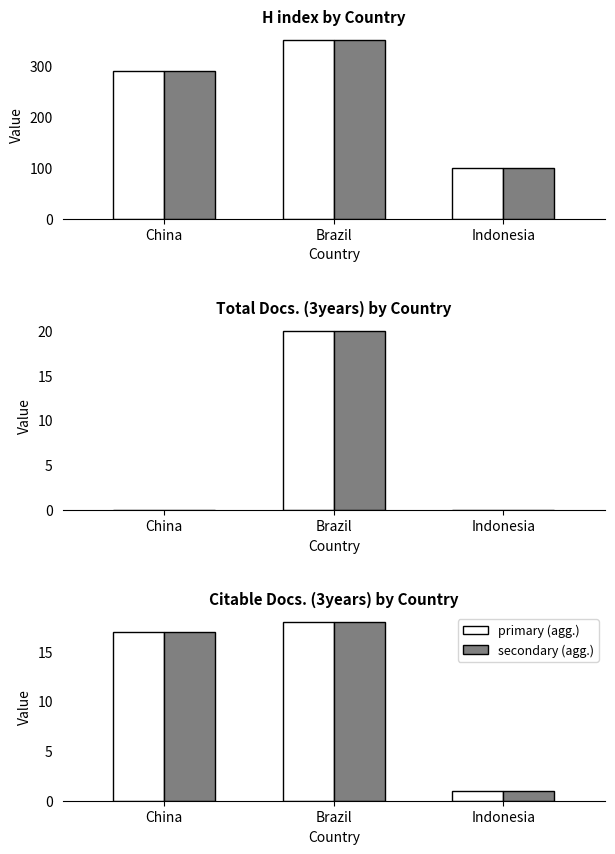

What position from the right is China?

3